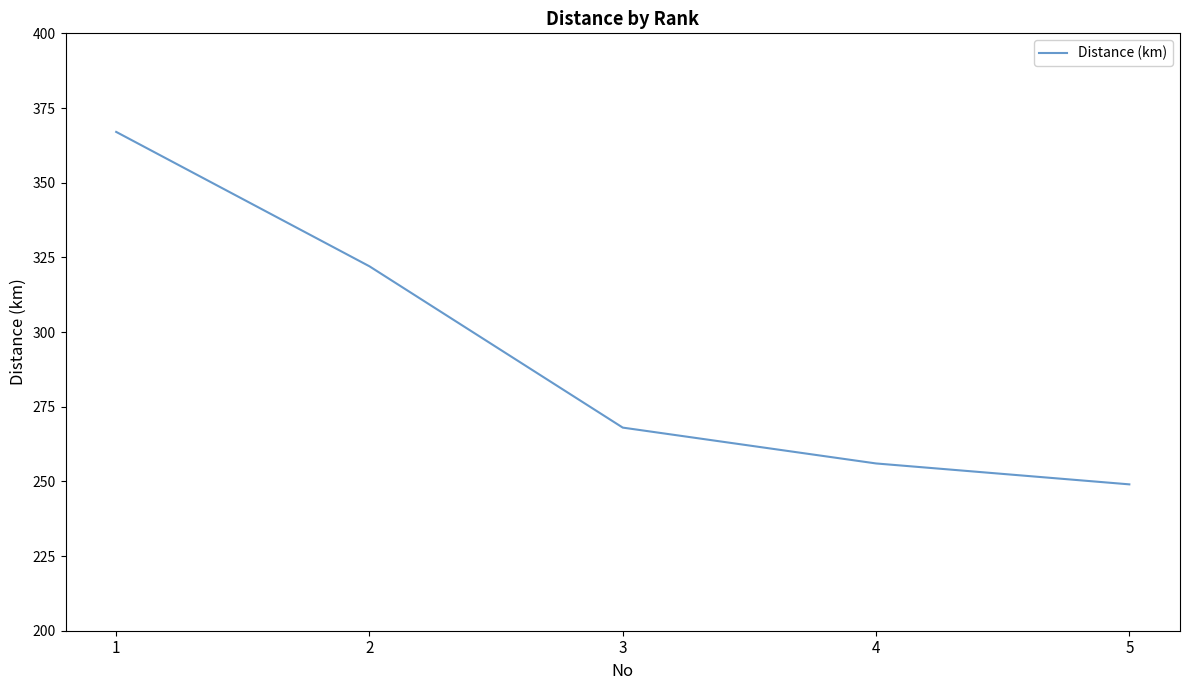

What is the change in value from 2 to 3?

-54